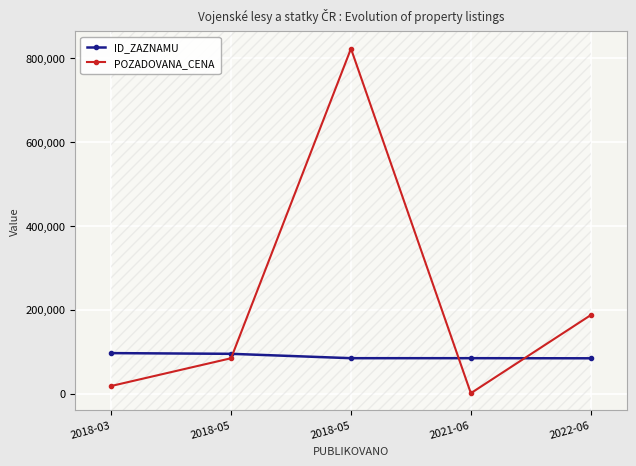

What is the label of the 1st point from the right?

2022-06